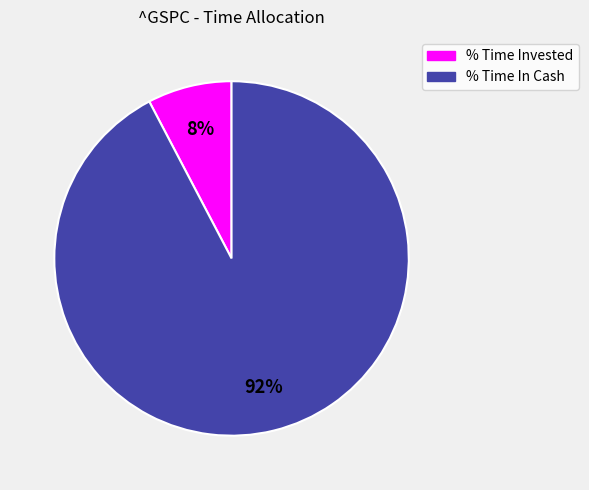

The % Time Invested slice represents 21% of the pie. True or false?

False